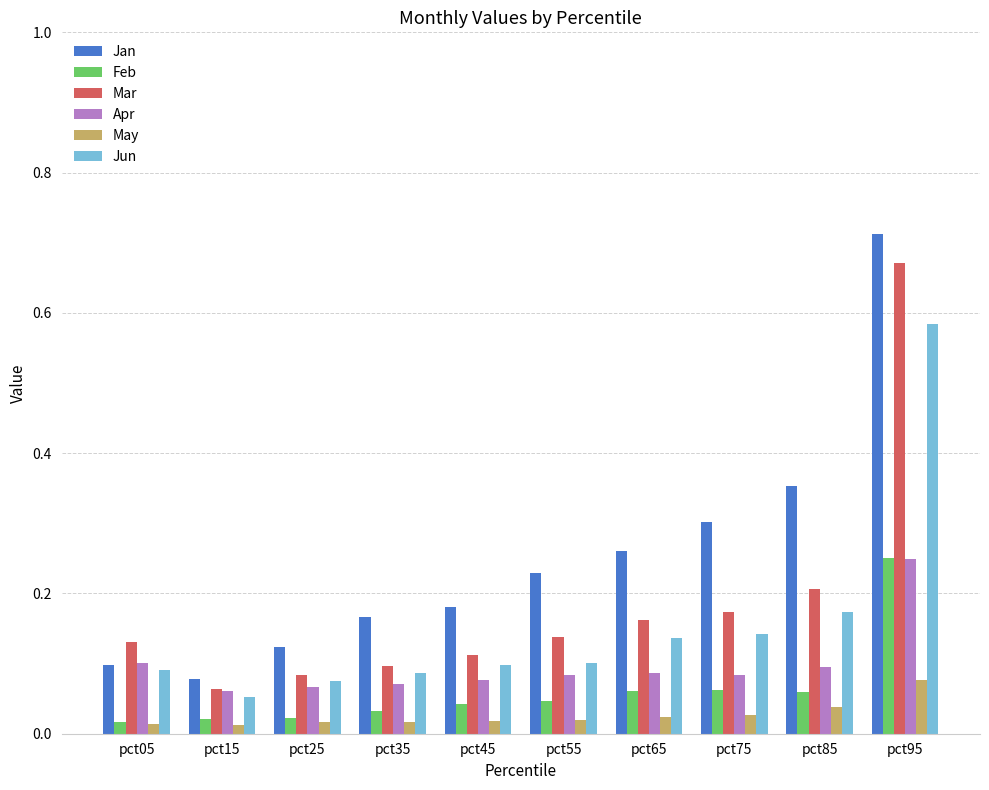

At which category is the sum across all series the highest?

pct95